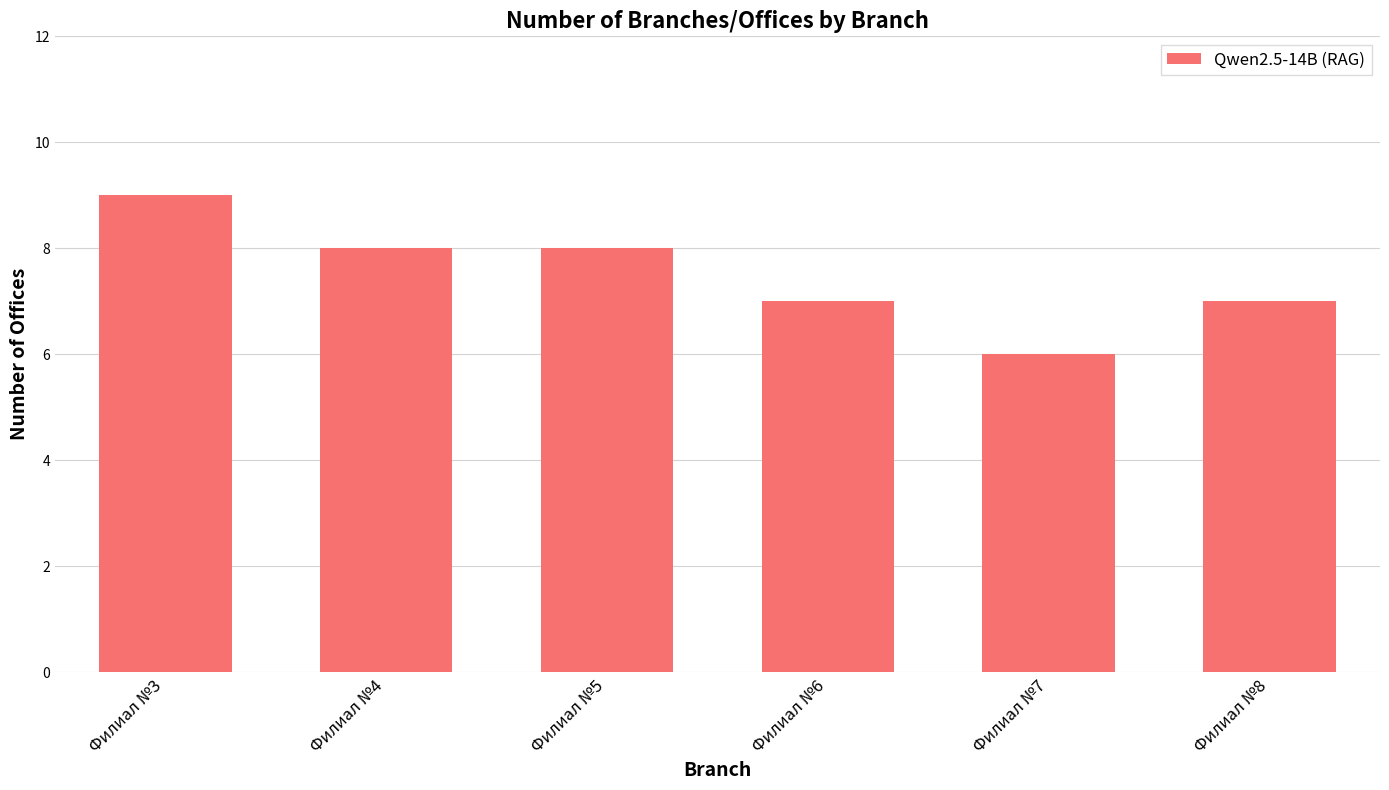

Are the bars grouped side by side (vs. stacked)?

No